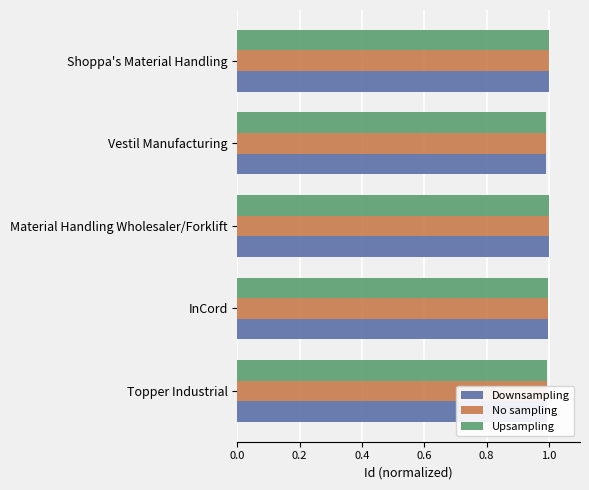

What is the minimum value for Upsampling?

1.0